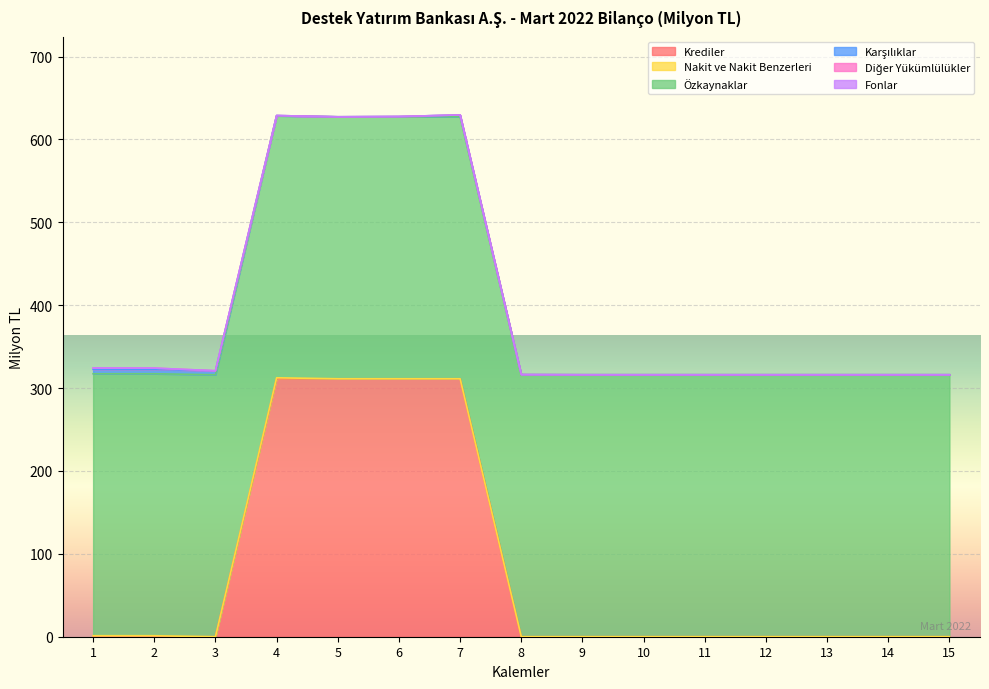

How many times do Nakit ve Nakit Benzerleri and Karşılıklar cross each other?

1